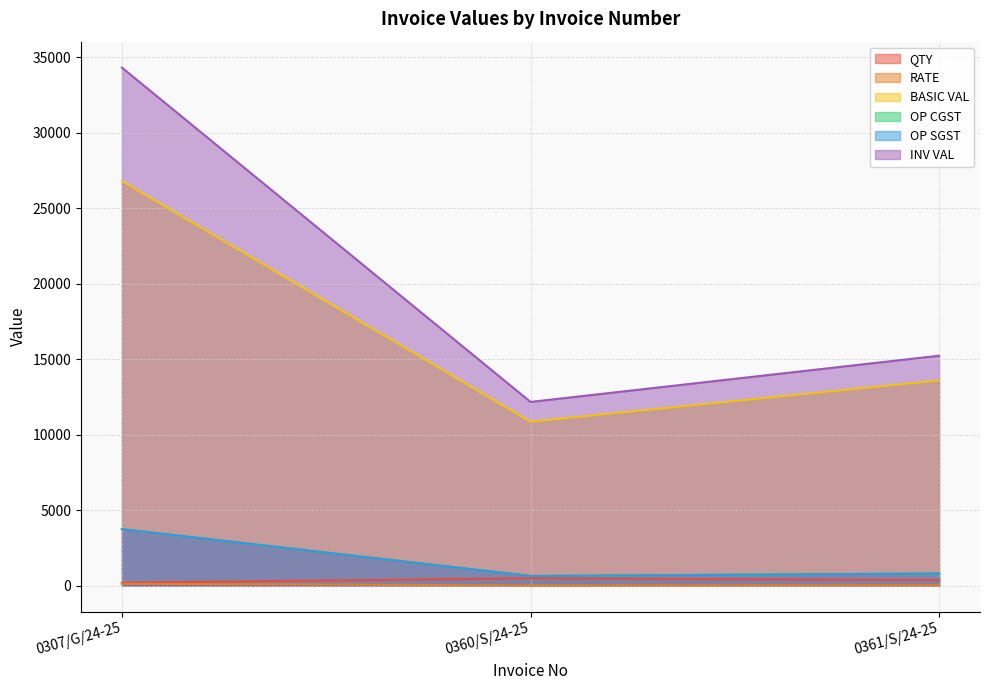

Which series has the largest total across all categories?

INV VAL